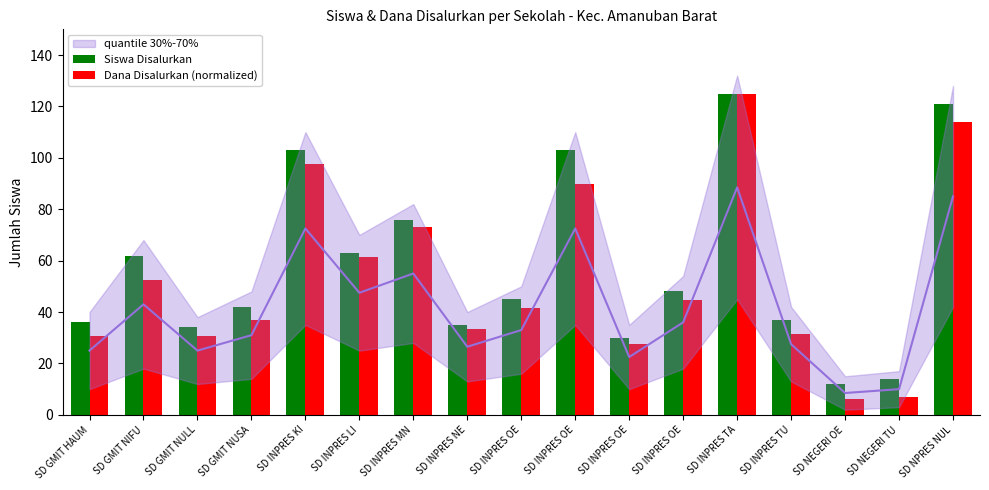

Reading left to right, extract all data points from this chart.

Siswa Disalurkan: 36.0	62.0	34.0	42.0	103.0	63.0	76.0	35.0	45.0	103.0	30.0	48.0	125.0	37.0	12.0	14.0	121.0
Dana Disalurkan (normalized): 30.5	52.5	30.5	37.0	97.5	61.5	73.0	33.5	41.5	90.0	27.5	44.5	125.0	31.5	6.0	7.0	114.0